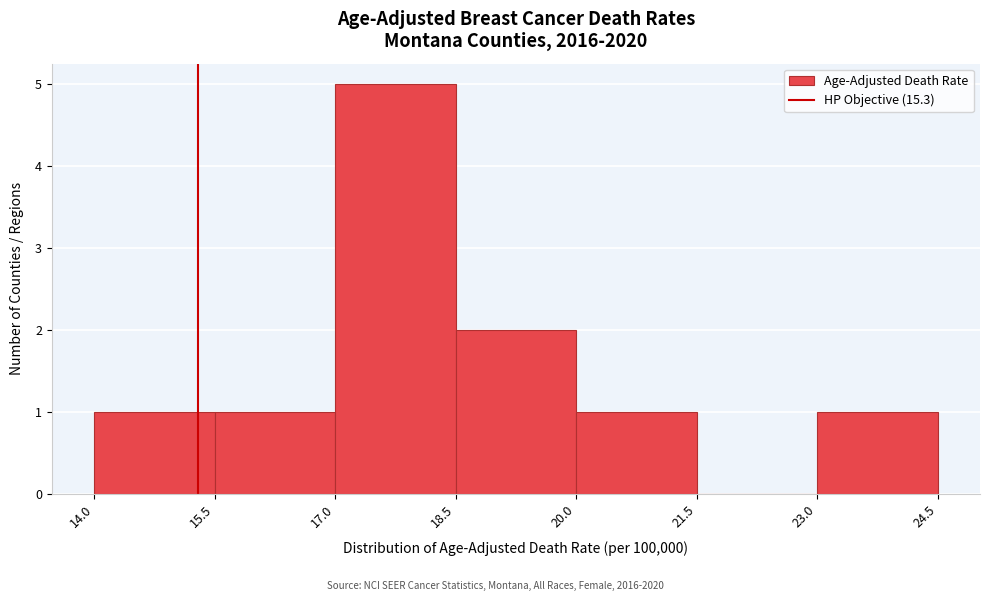

Reading left to right, list every bar in this chart as the range it spans on the x-axis followed by its height. The values are not printed on the chart, so give them approximately, as read against the axis.

14.0 to 15.5: 1
15.5 to 17.0: 1
17.0 to 18.5: 5
18.5 to 20.0: 2
20.0 to 21.5: 1
21.5 to 23.0: 0
23.0 to 24.5: 1